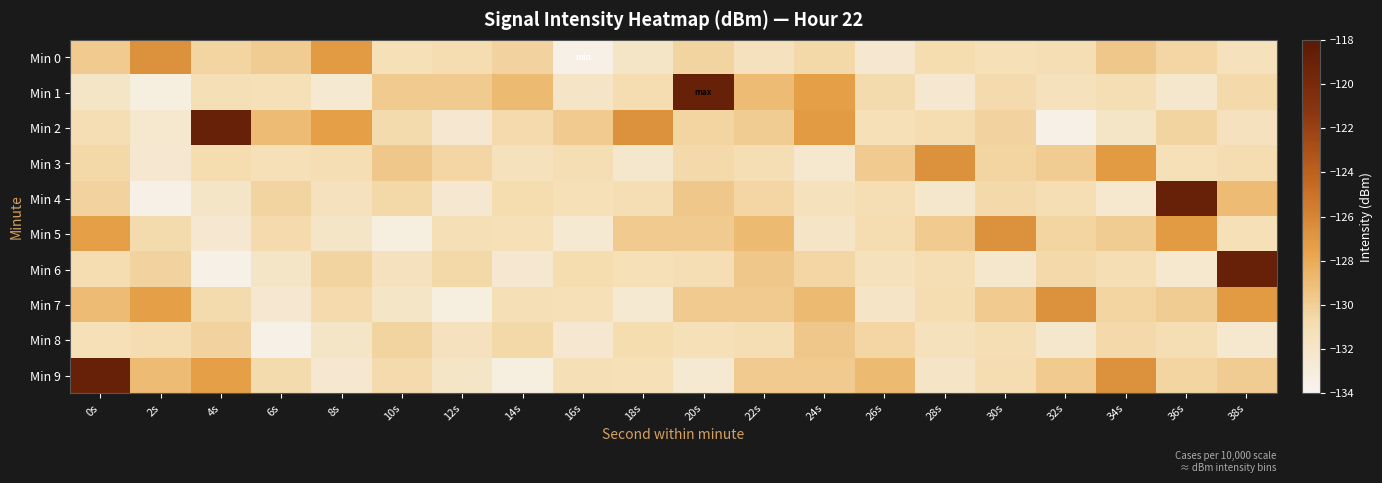

Which has a higher value, 30s or 14s?

14s